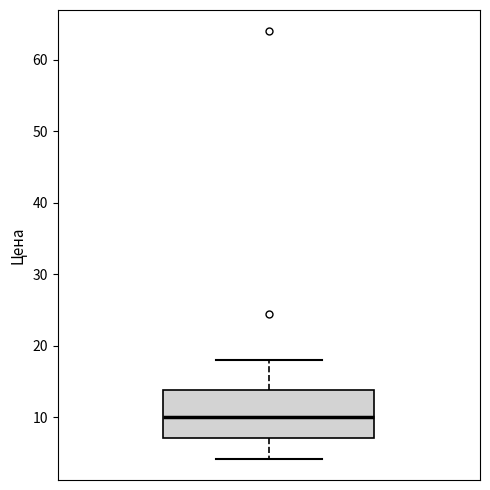

Where is the lower edge of the box on the y-axis? The values are not printed on the chart, so give them approximately, as read against the axis.

7